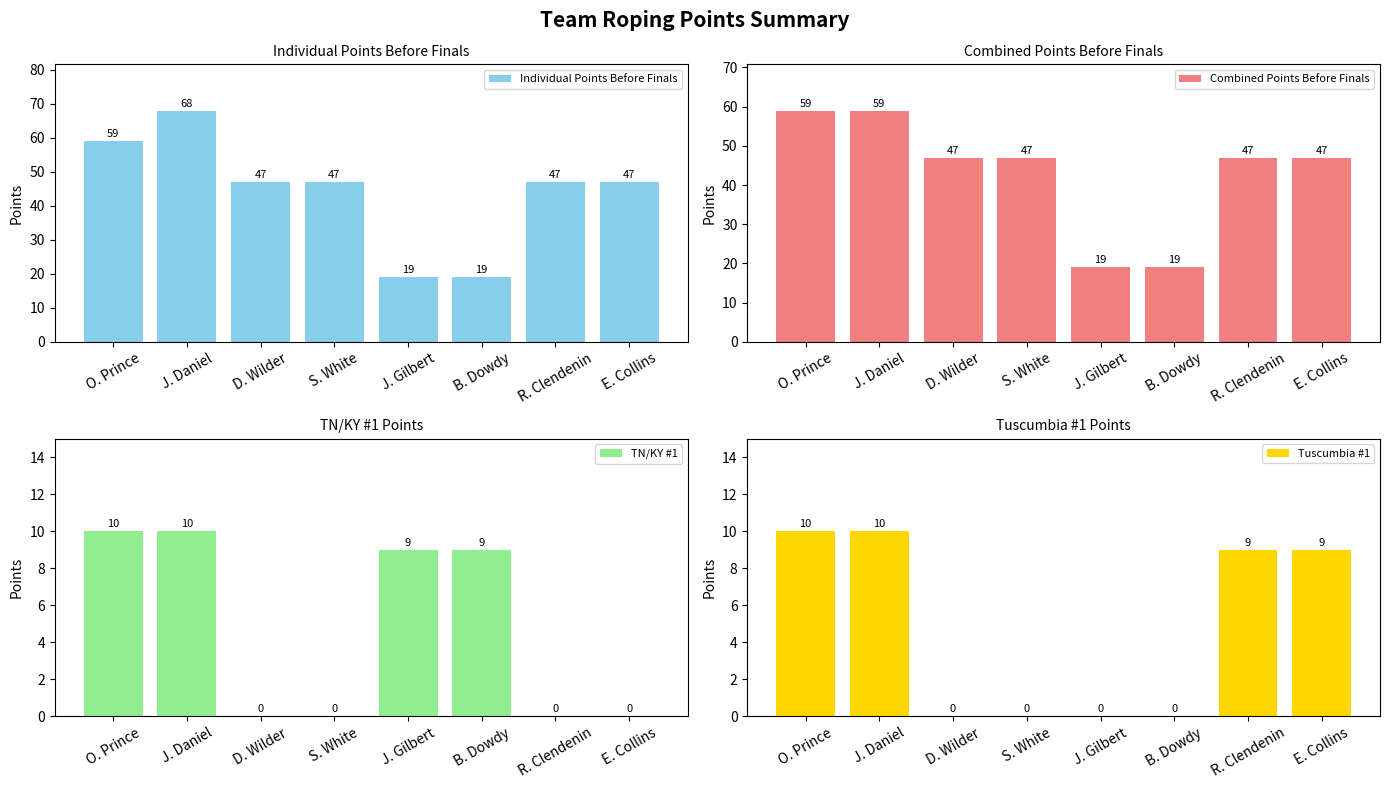

Where is TN/KY #1 nearest to the value 5?

J. Gilbert